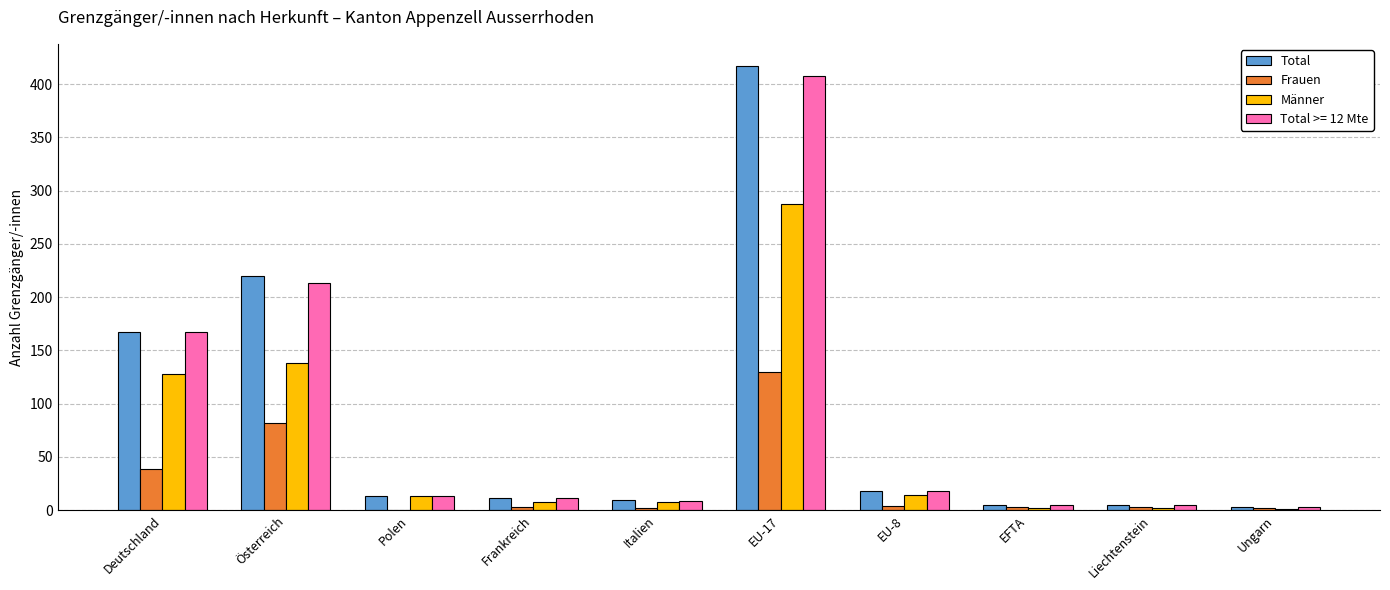

Are the bars grouped side by side (vs. stacked)?

Yes